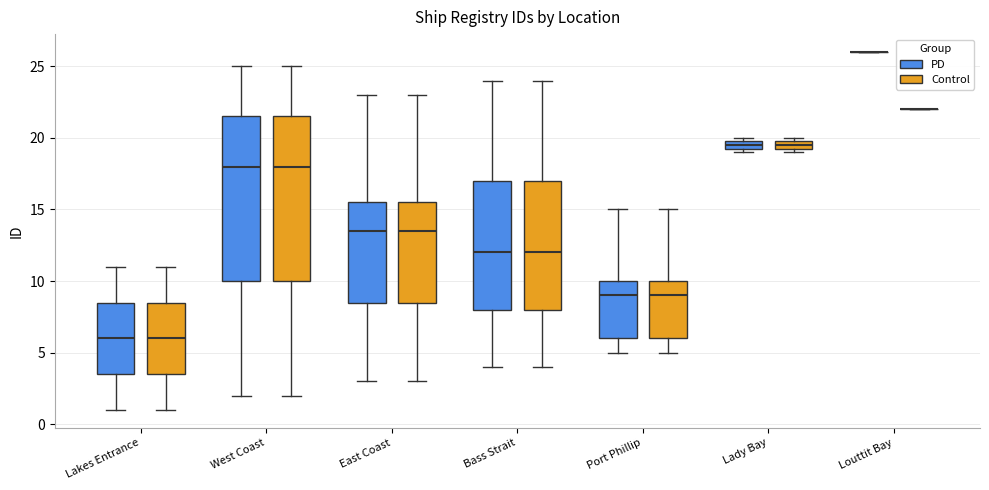

Where is the upper edge of the box for East Coast (Control) on the y-axis? The values are not printed on the chart, so give them approximately, as read against the axis.

15.5